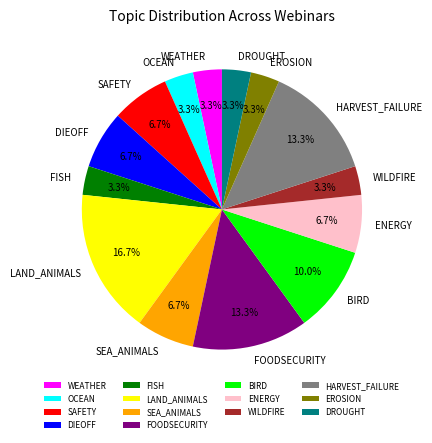

Which has a higher value, FOODSECURITY or EROSION?

FOODSECURITY